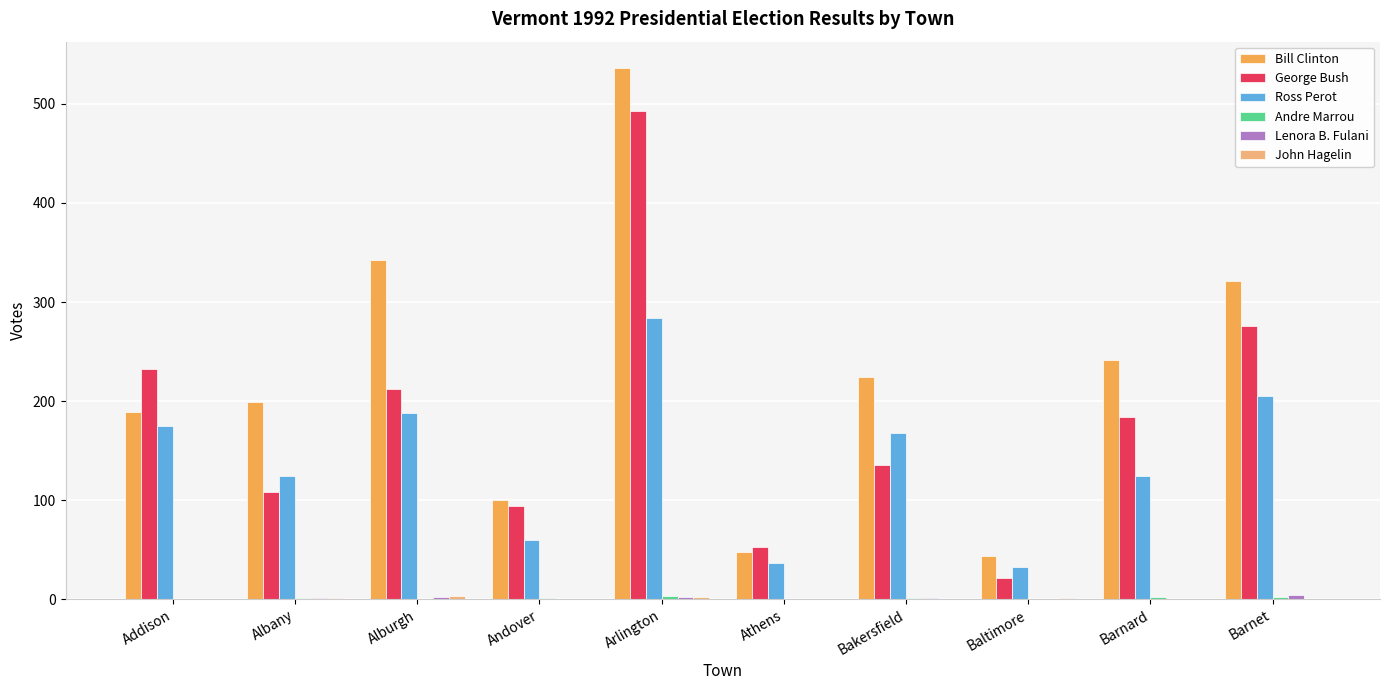

At which label is Bill Clinton closest to 290?

Barnet